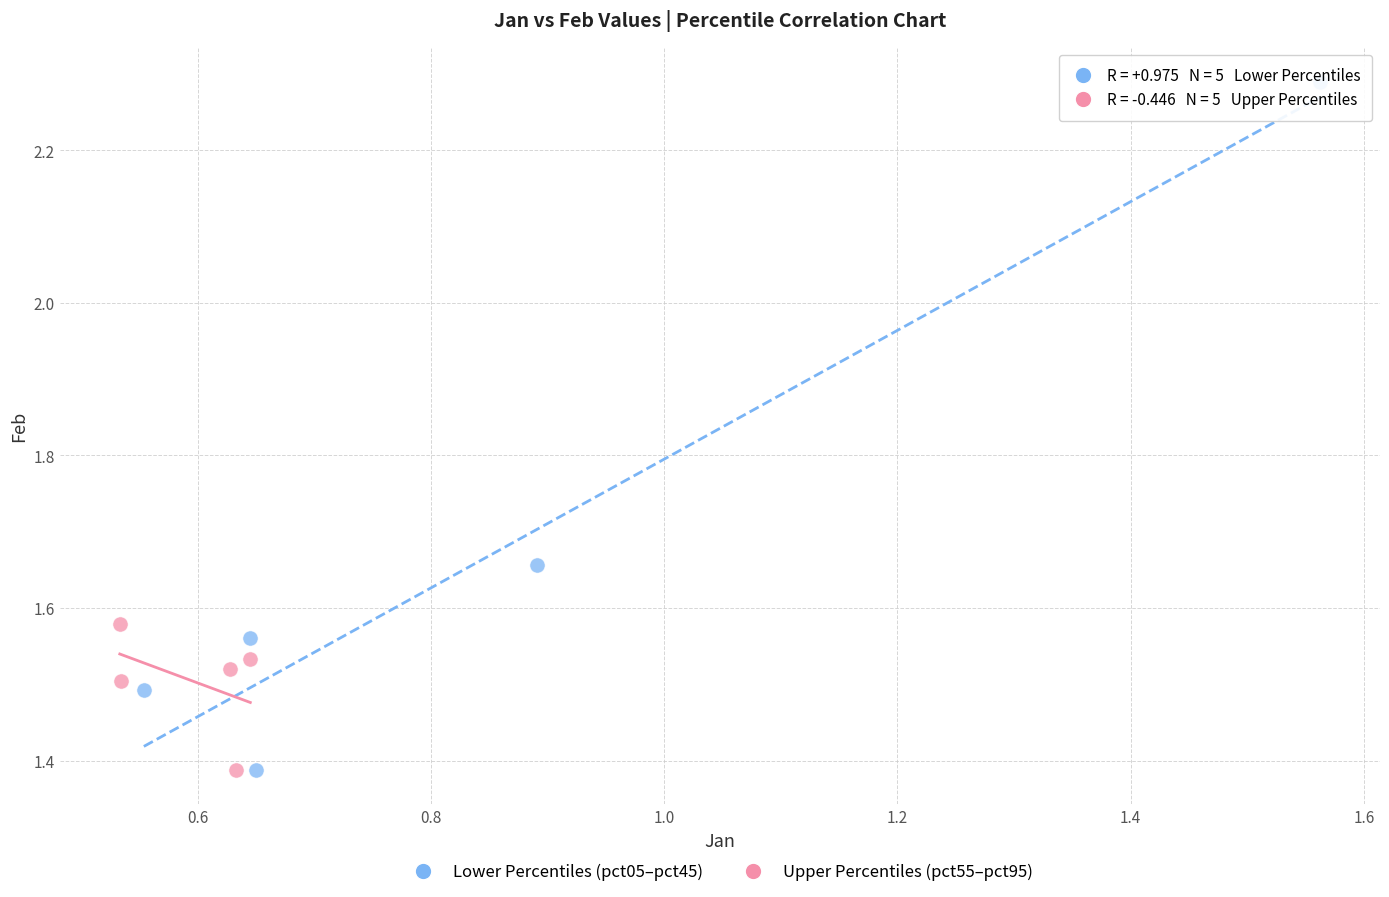

Which series contains the highest Y value?

Lower Percentiles (pct05–pct45)